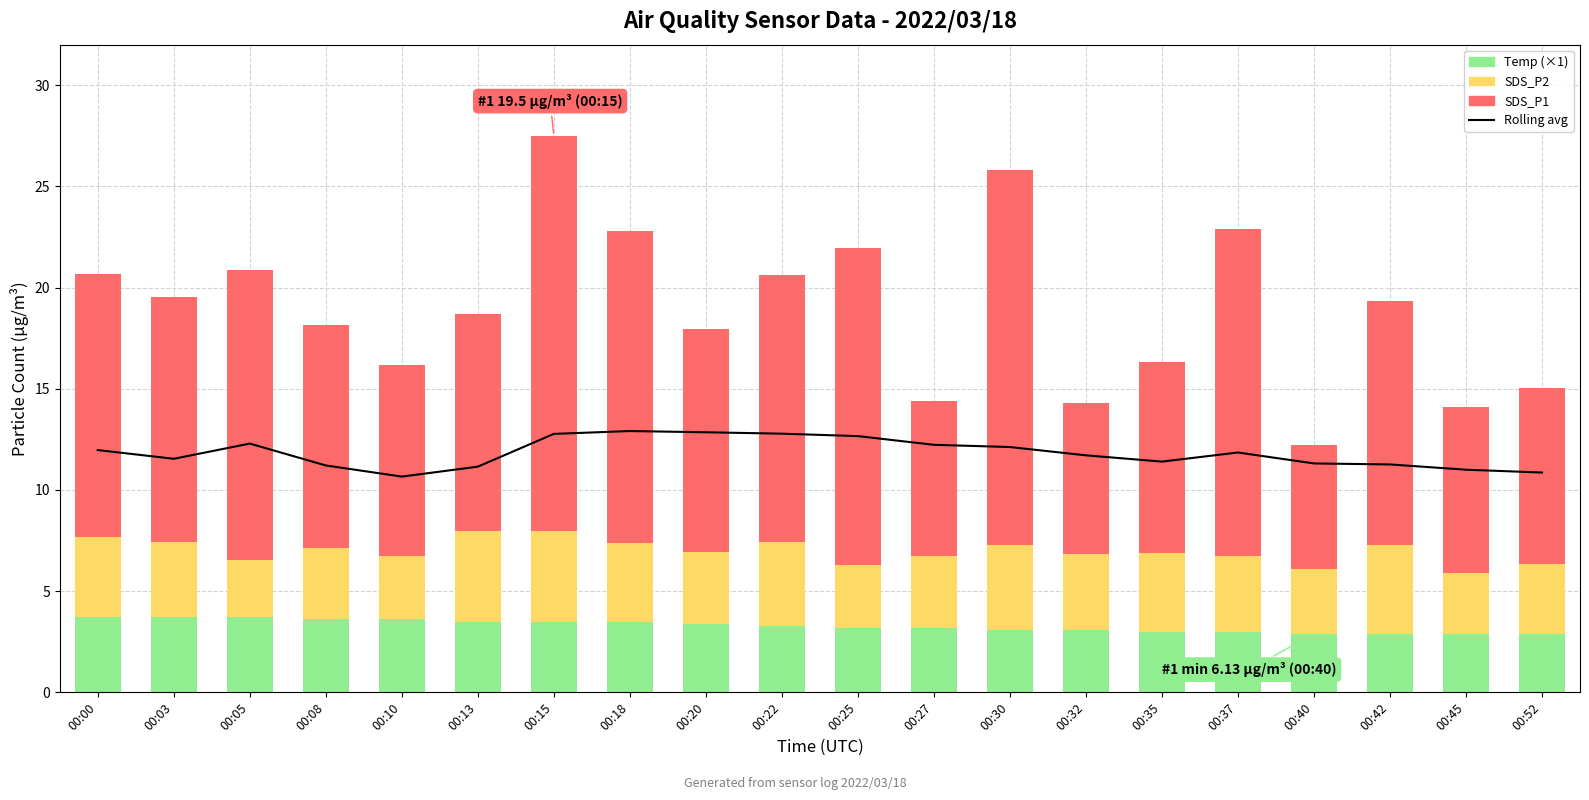

What is the value of the 7-day rolling average bar at the 19th from the left?

11.0